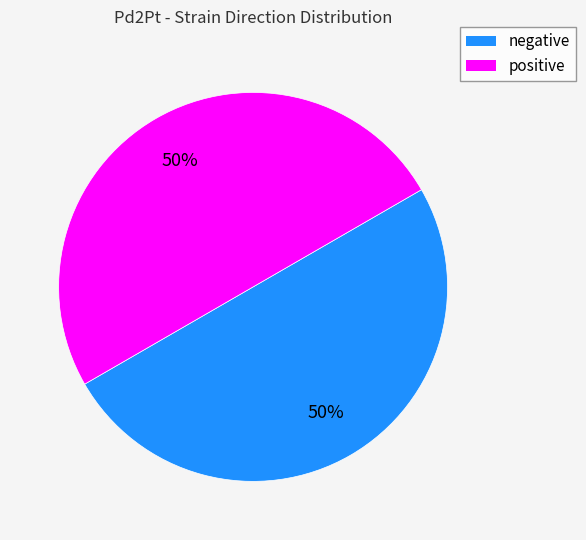

To the nearest percent, what is the average slice percentage?

50%